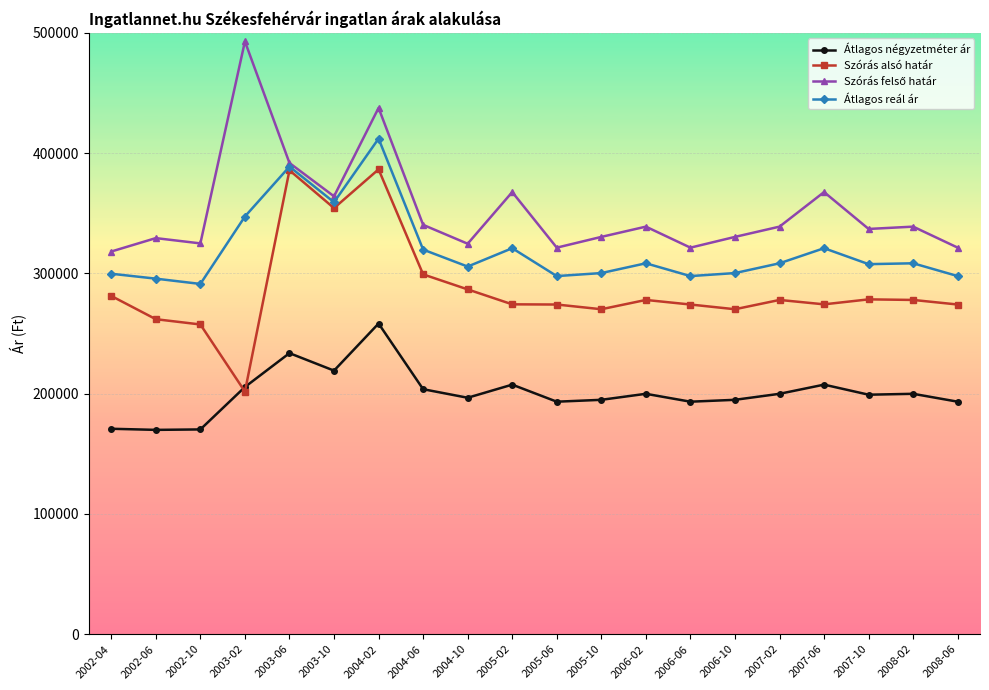

Is the value of Szórás alsó határ at 2002-10 greater than the value of Átlagos reál ár at 2006-02?

No